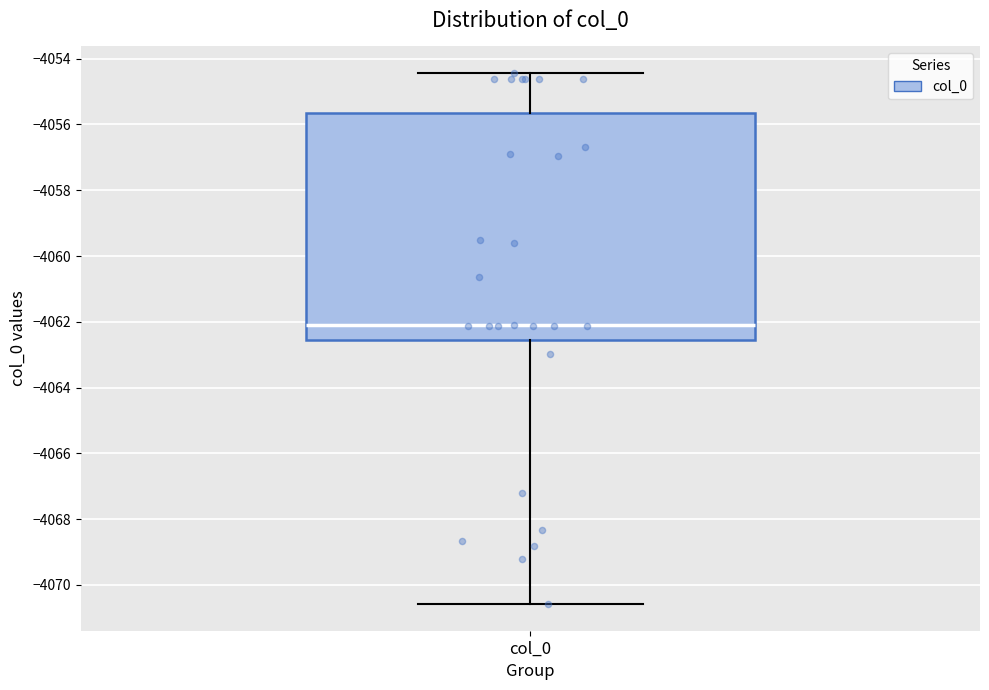

Where is the lower edge of the box for col_0 on the y-axis? The values are not printed on the chart, so give them approximately, as read against the axis.

-4062.6